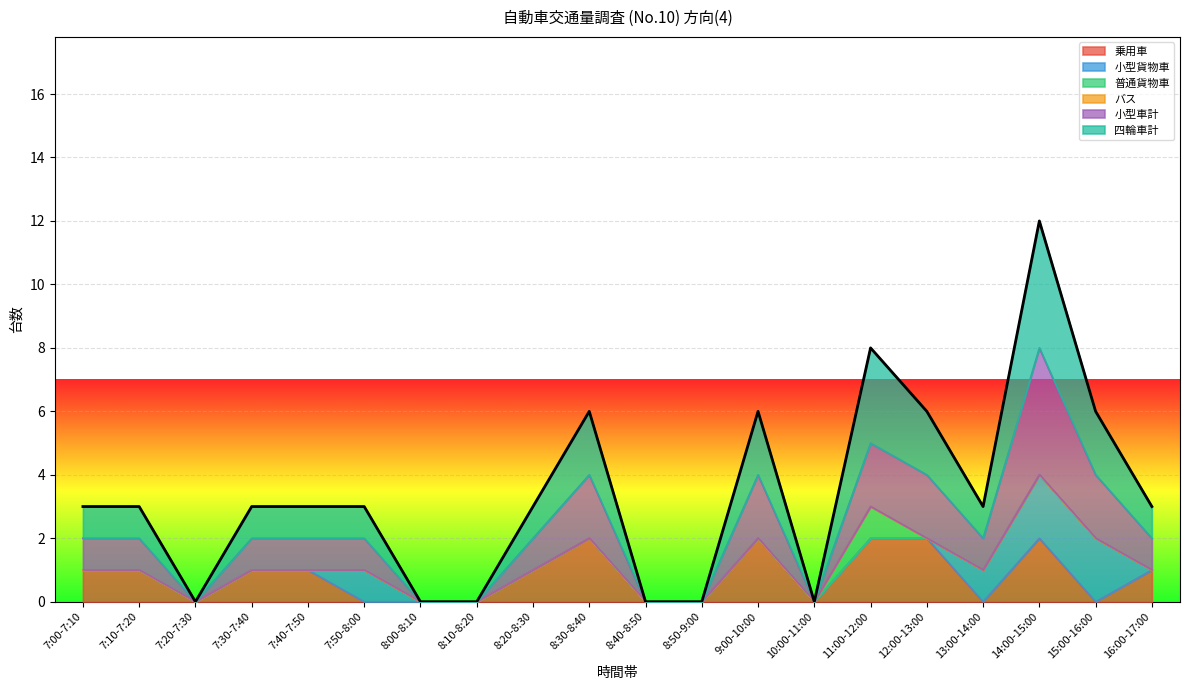

True or false: 乗用車 has a value of -1 at 7:50-8:00.

False